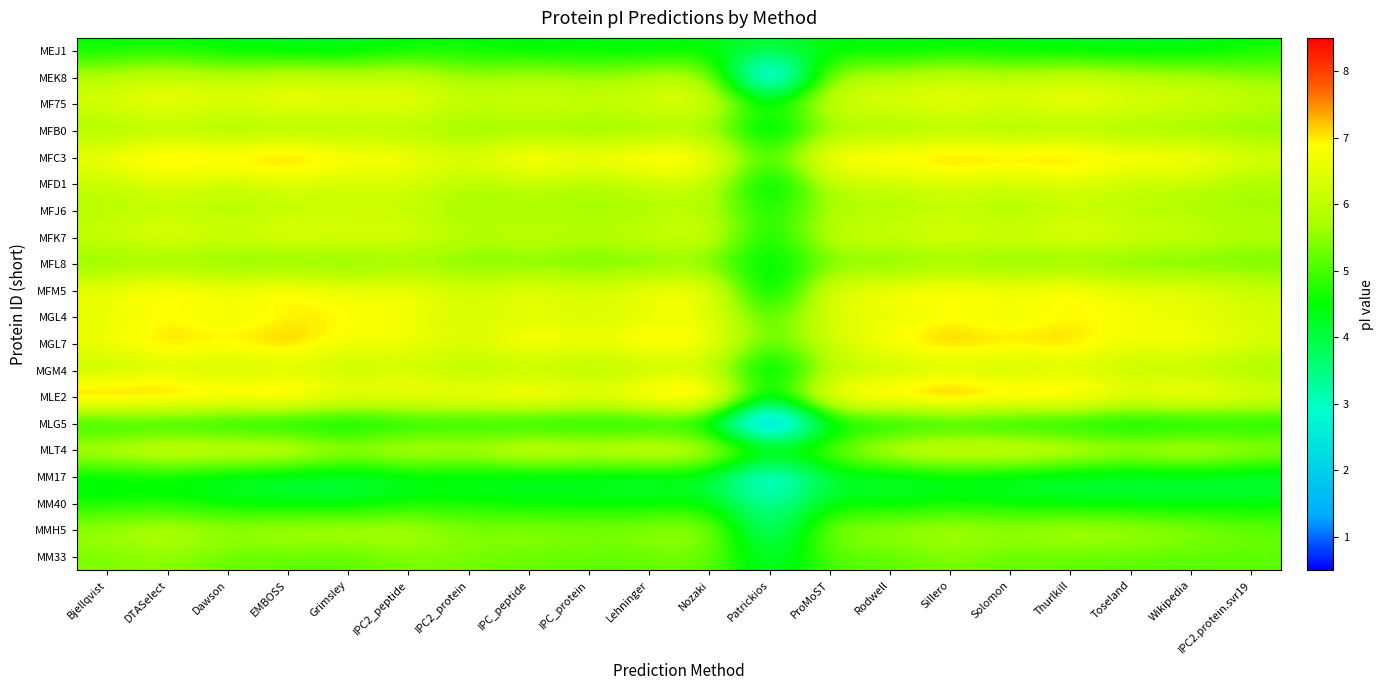

What is the difference between the highest and lowest values at Solomon?

3.5